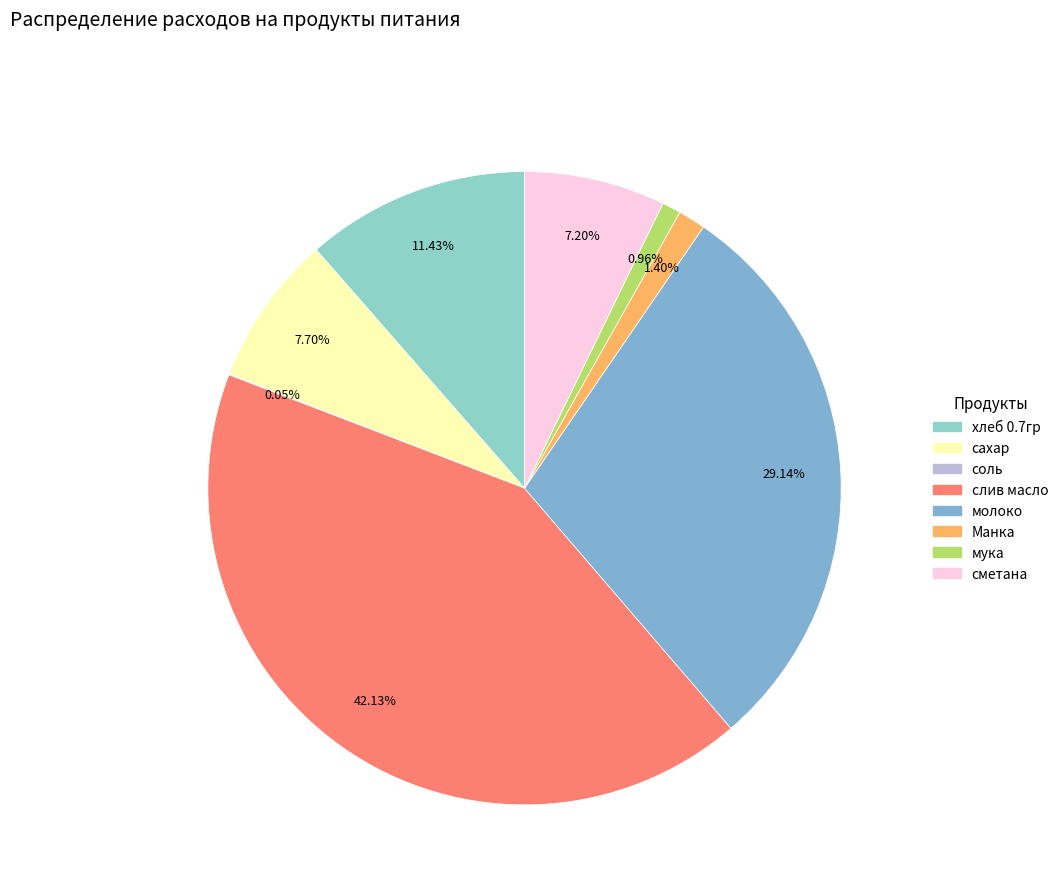

Which slice is the smallest?

соль